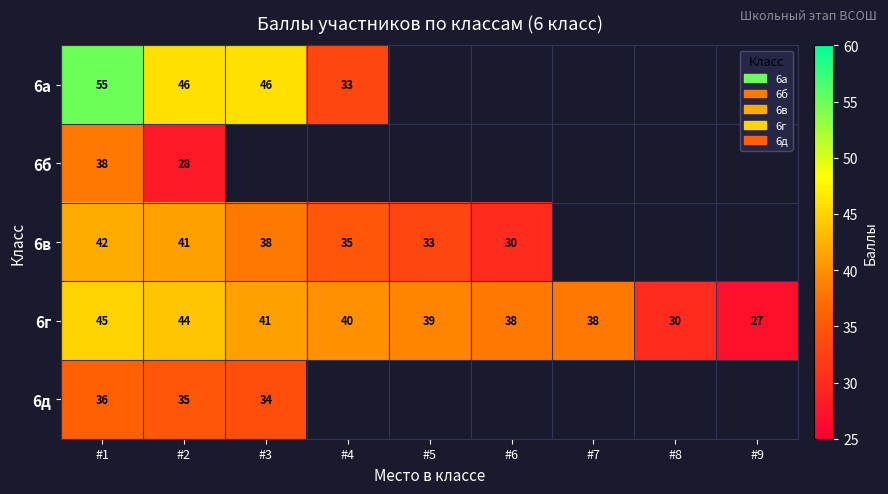

At how many categories does at least one series exceed 29?

8